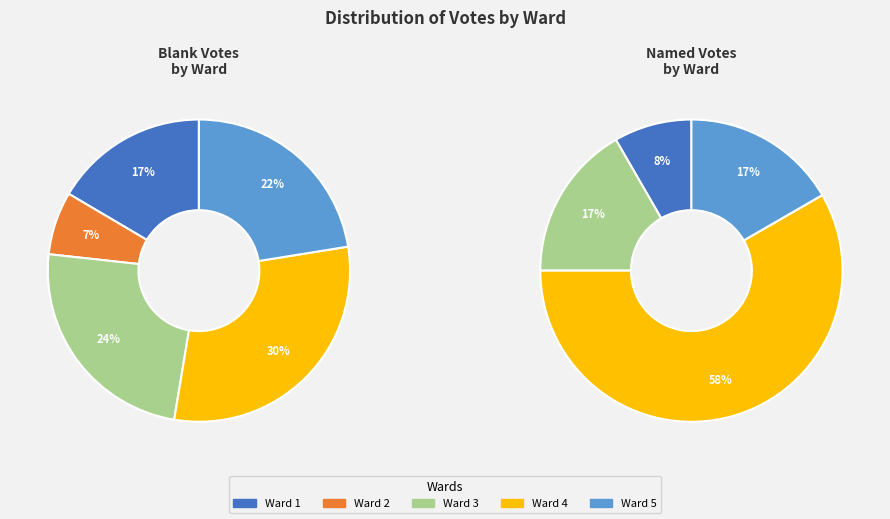

True or false: Ward 5 accounts for 22% of the total.

True